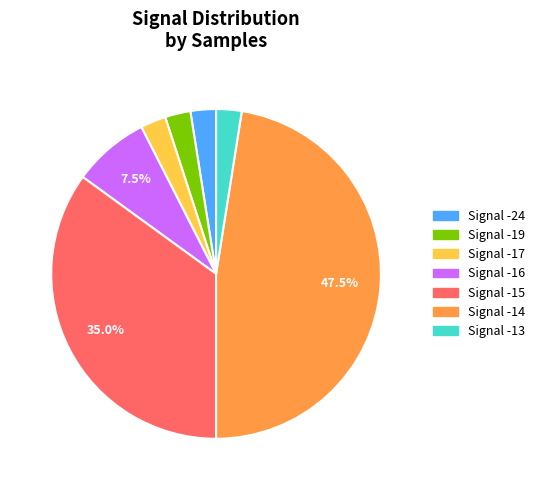

Combined, do Signal -17 and Signal -19 account for over 50%?

No